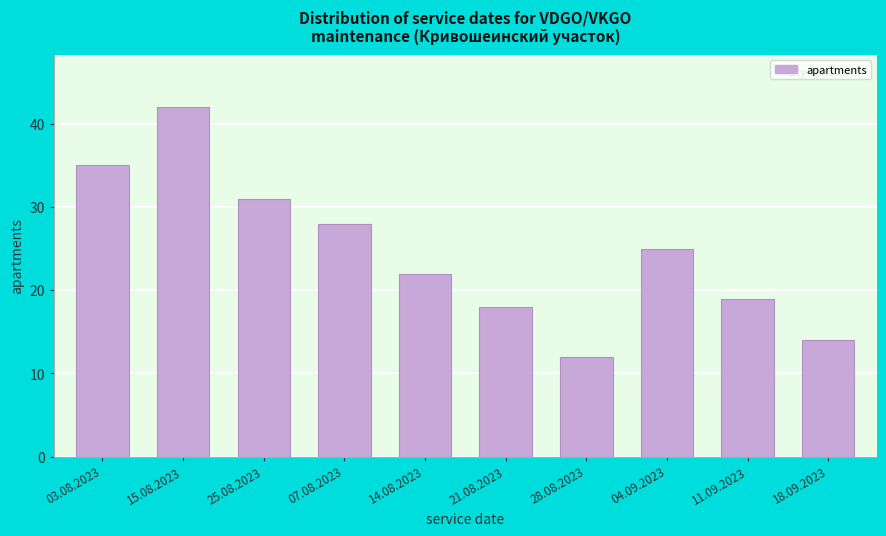

Reading left to right, transcribe all the data shown in this chart.

03.08.2023=35	15.08.2023=42	25.08.2023=31	07.08.2023=28	14.08.2023=22	21.08.2023=18	28.08.2023=12	04.09.2023=25	11.09.2023=19	18.09.2023=14